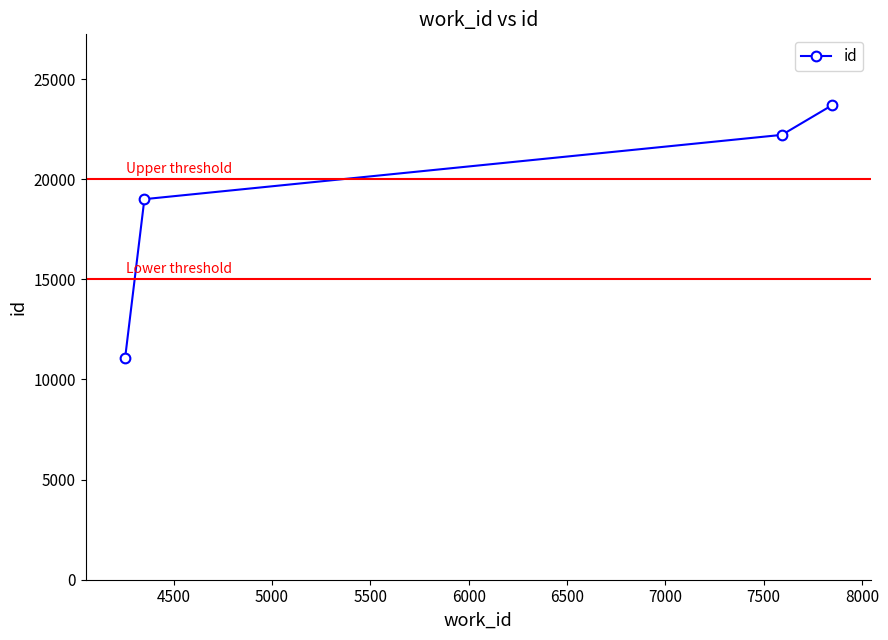

How many series are shown in this chart?

1